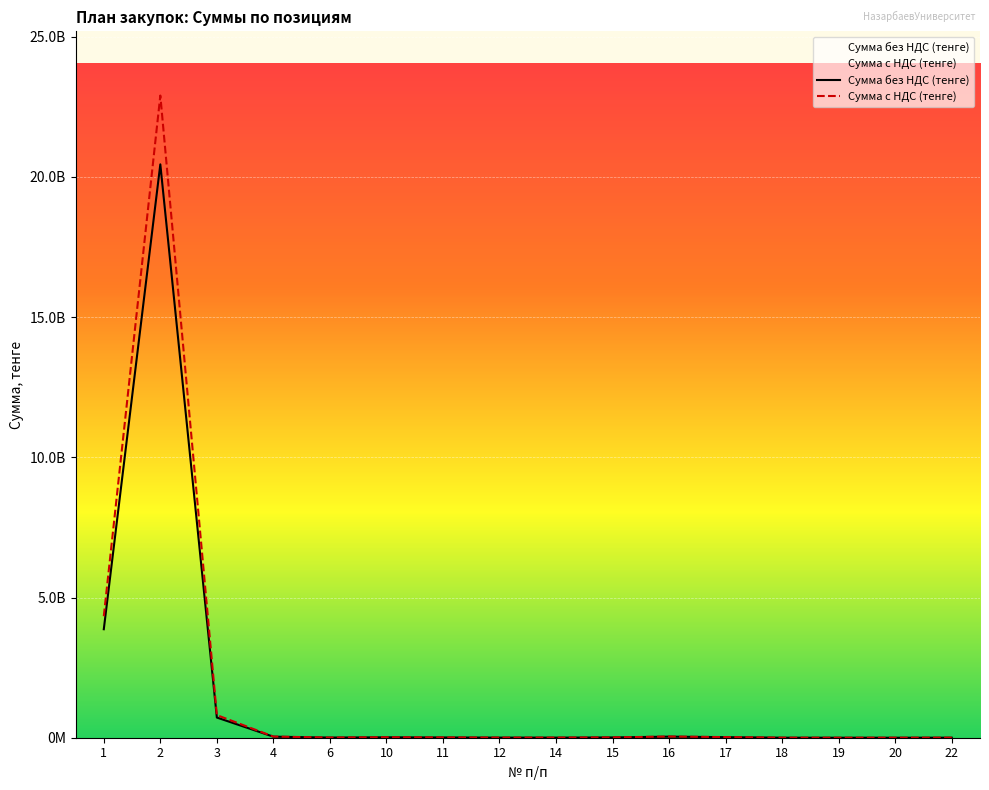

How many values in the Сумма с НДС (тенге) series are below 11200000?

8